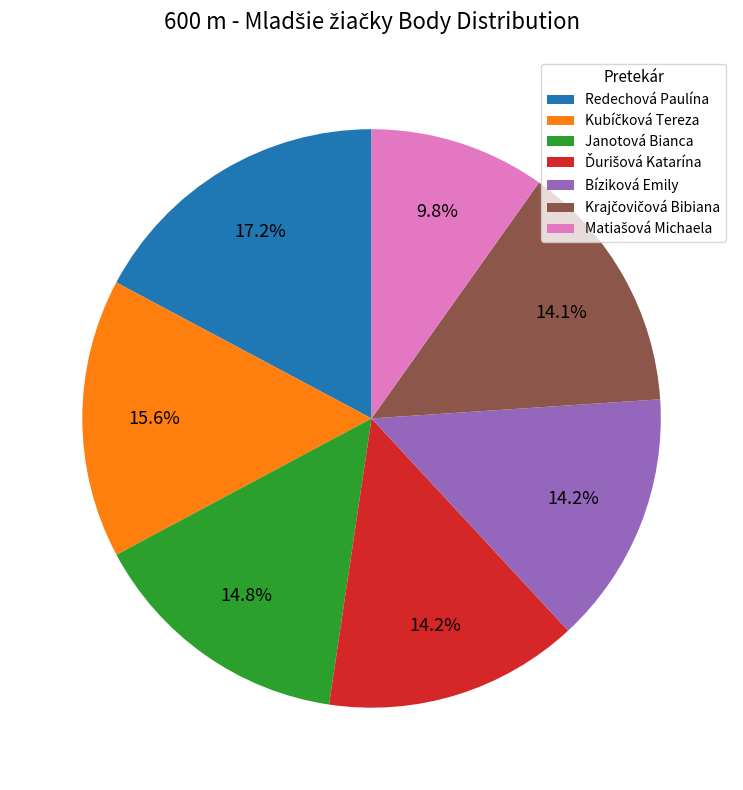

What percentage is NOT represented by Bíziková Emily?

85.8%